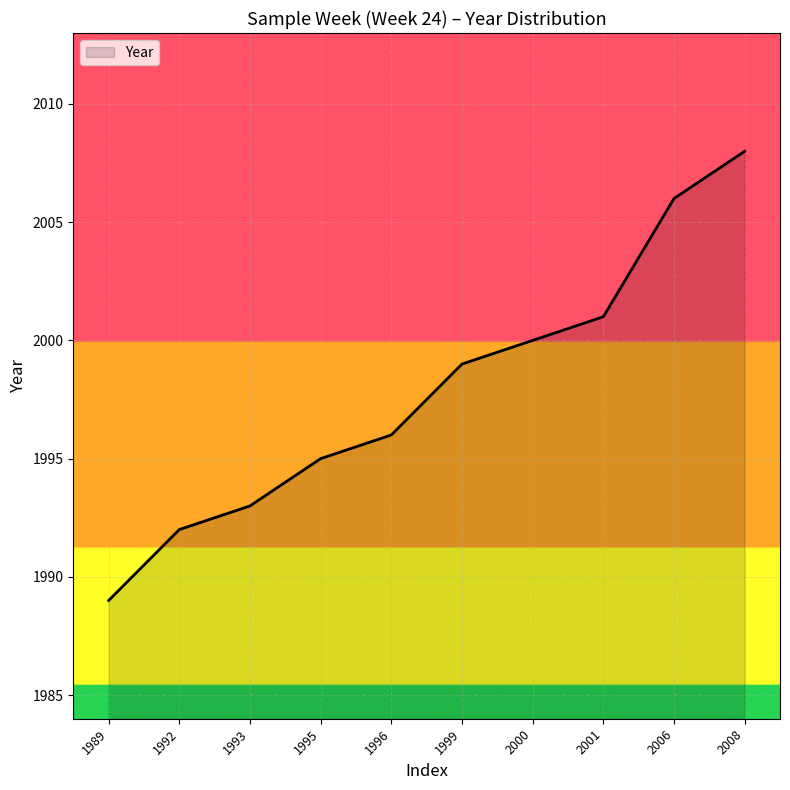

List the labels in order of value, largest first.

2008, 2006, 2001, 2000, 1999, 1996, 1995, 1993, 1992, 1989